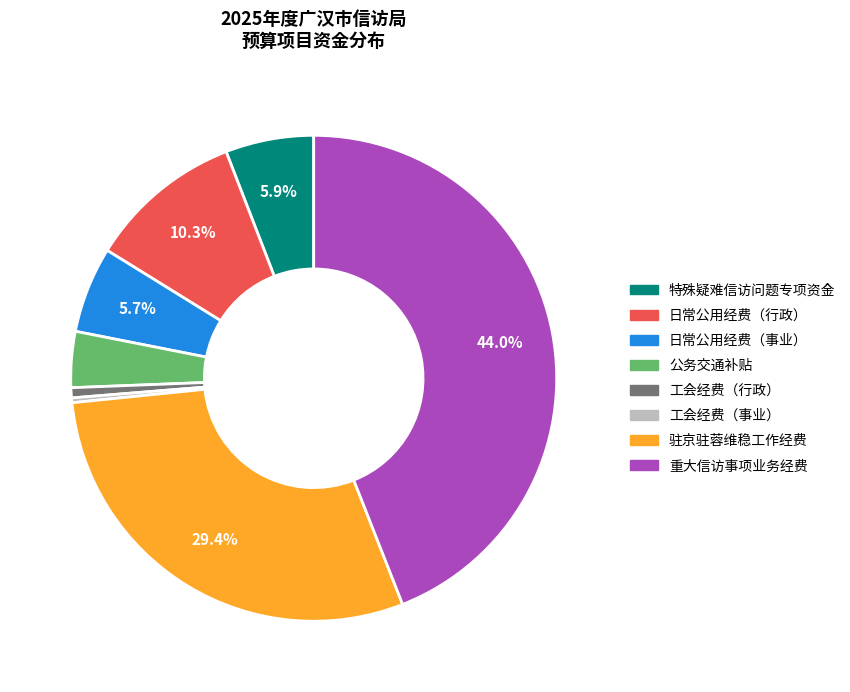

Is there any slice that represents more than half of the pie?

No